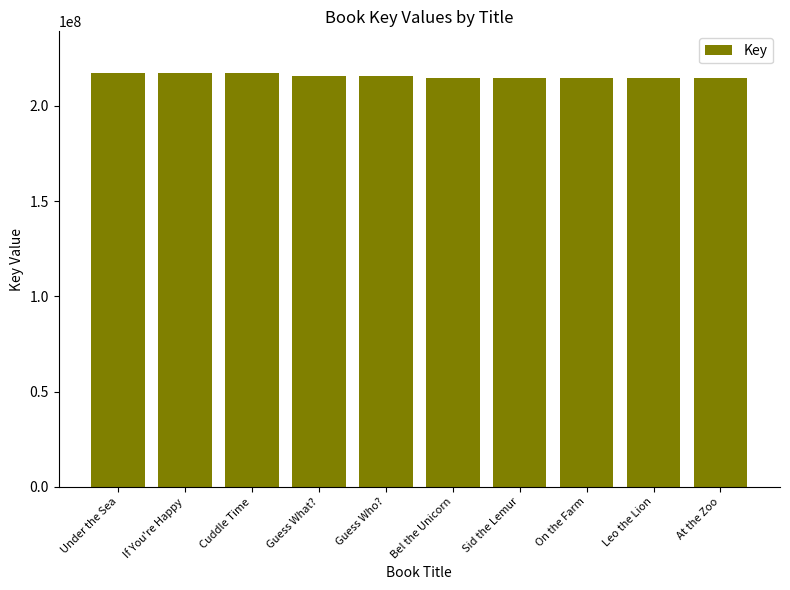

True or false: the data shows 86577000 at Cuddle Time.

False